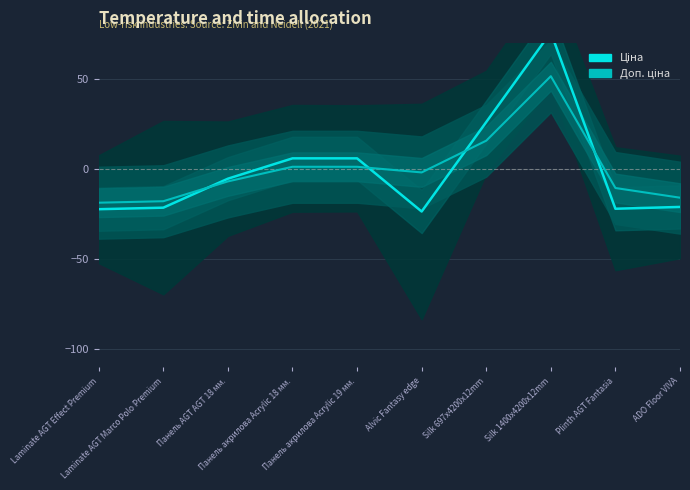

What is the difference between the maximum and minimum values in the Доп. ціна (лінія) series?

70.3